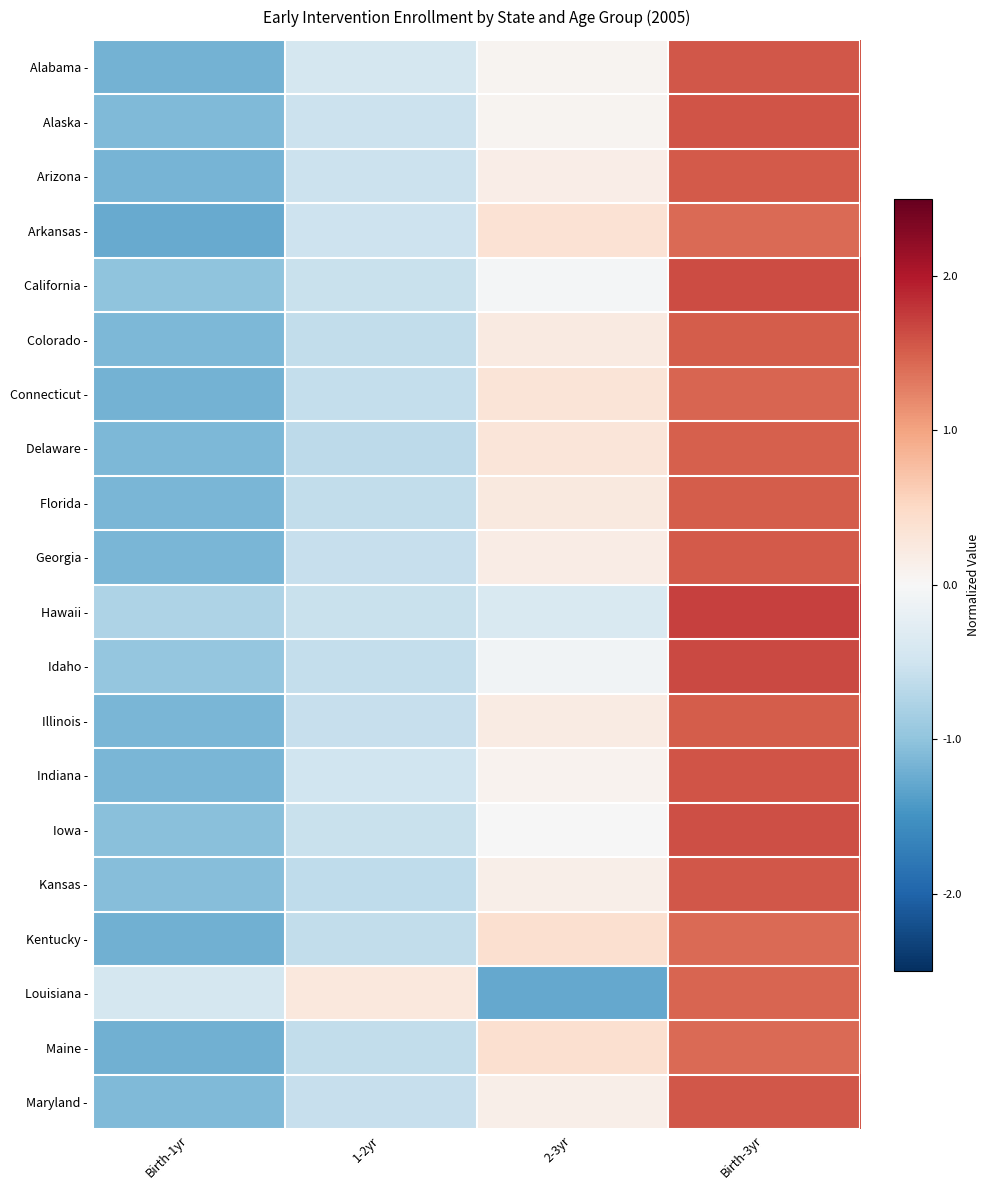

What is the total value across all series at 2-3yr?

1.5